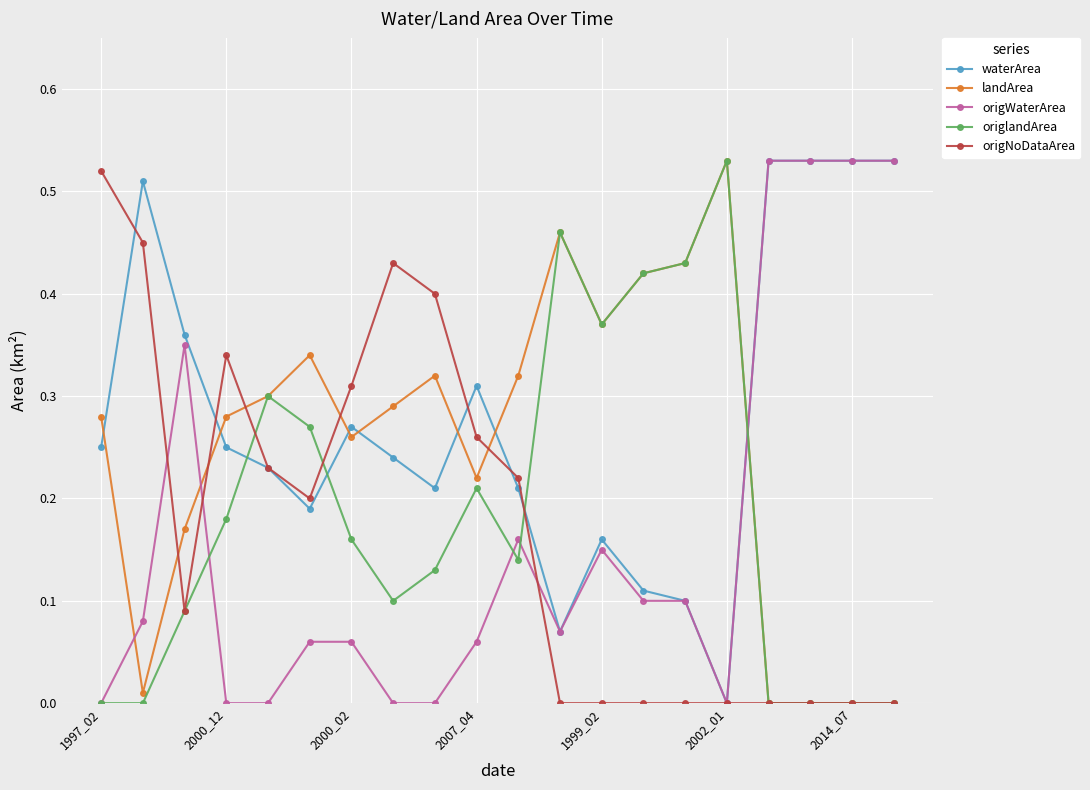

Which series has the largest total across all categories?

waterArea